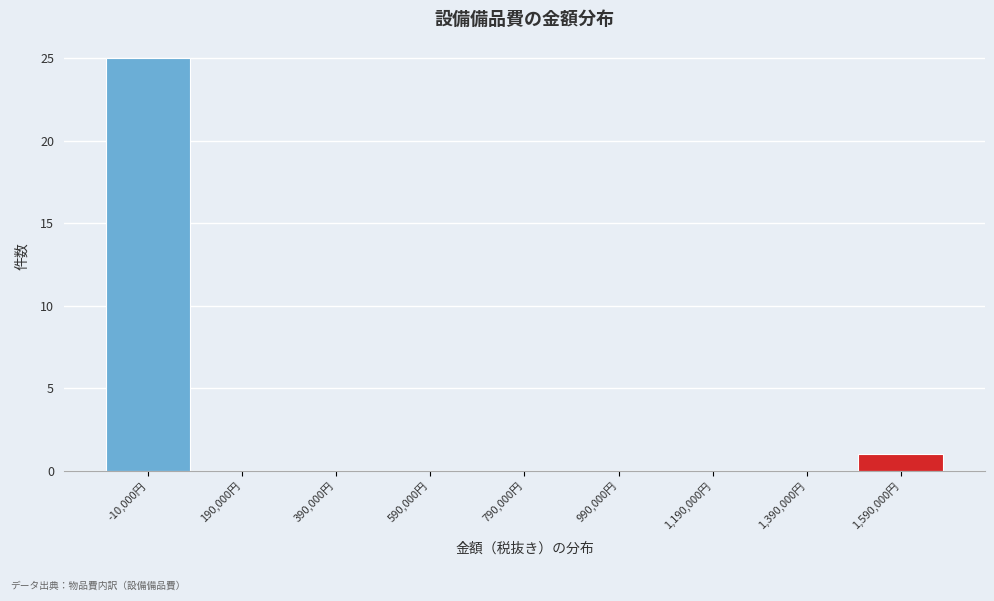

What is the height of the bar covering 1500000 to 1700000 on the x-axis? The values are not printed on the chart, so give them approximately, as read against the axis.

1